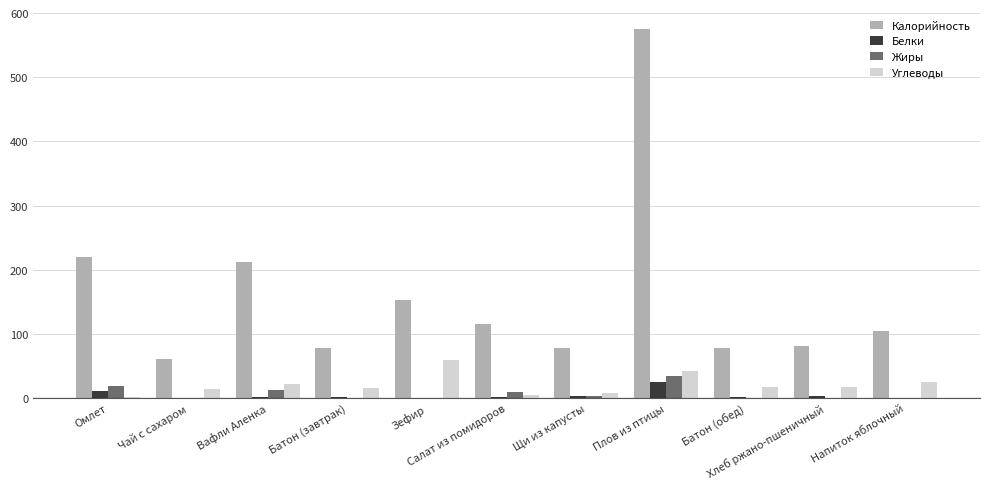

Which series has the largest range (max minus min)?

Калорийность